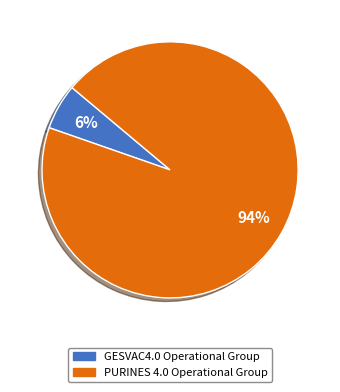

What percentage is the PURINES 4.0 Operational Group slice, to the nearest percent?

94%